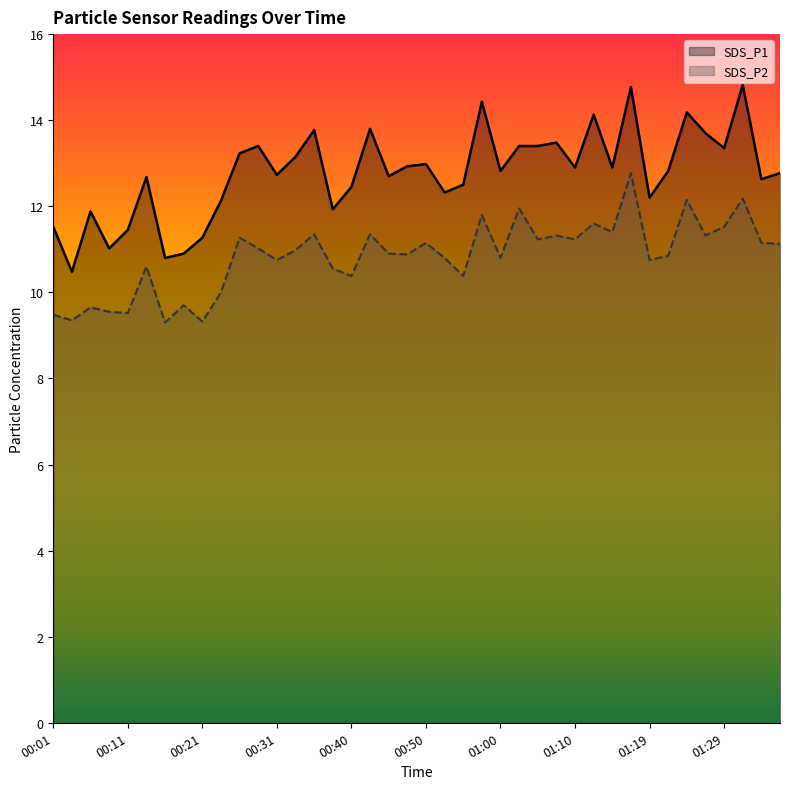

How many interior local peaks does the SDS_P1 series have?

12